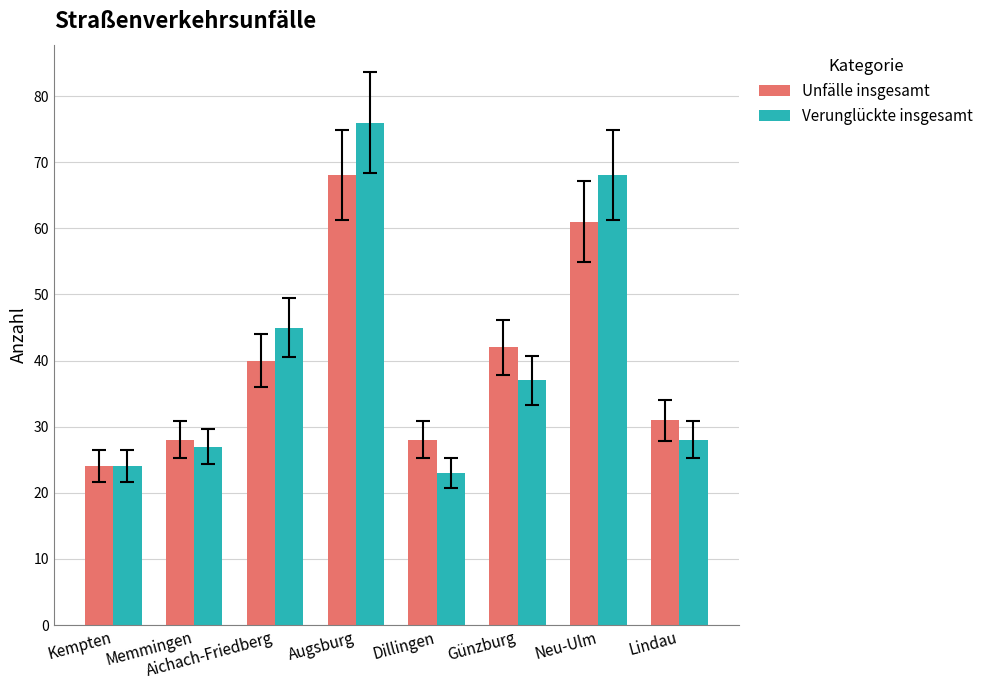

Reading left to right, transcribe all the data shown in this chart.

Unfälle insgesamt: 24	28	40	68	28	42	61	31
Verunglückte insgesamt: 24	27	45	76	23	37	68	28